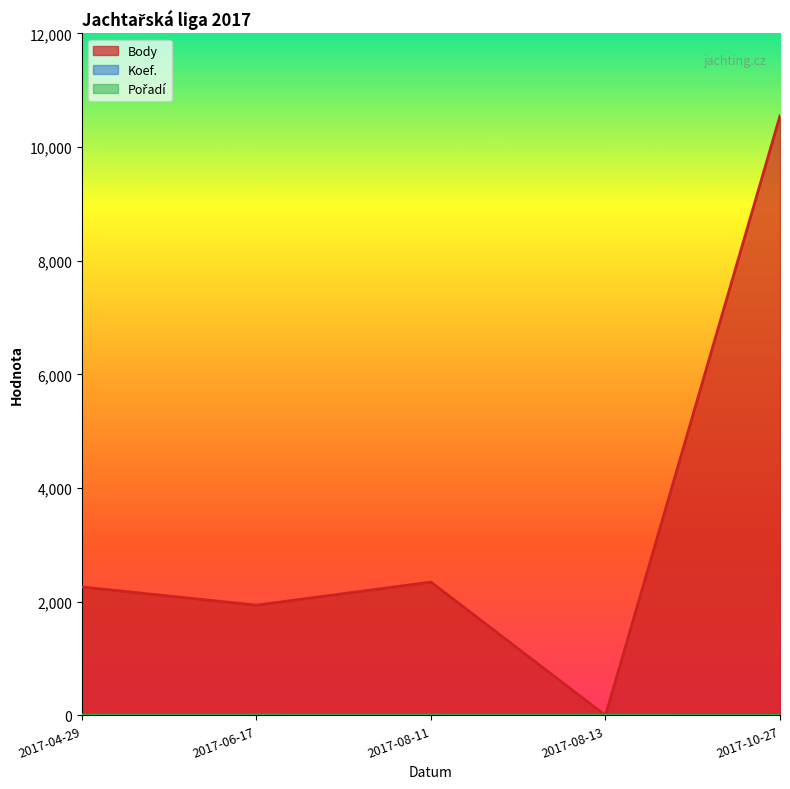

What is the maximum value for Koef.?

12